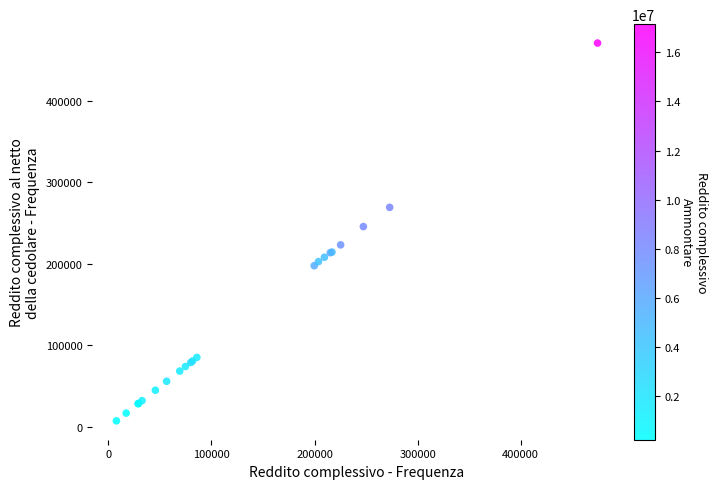

What Y value in the scatter plot is closest to 239048?

245618